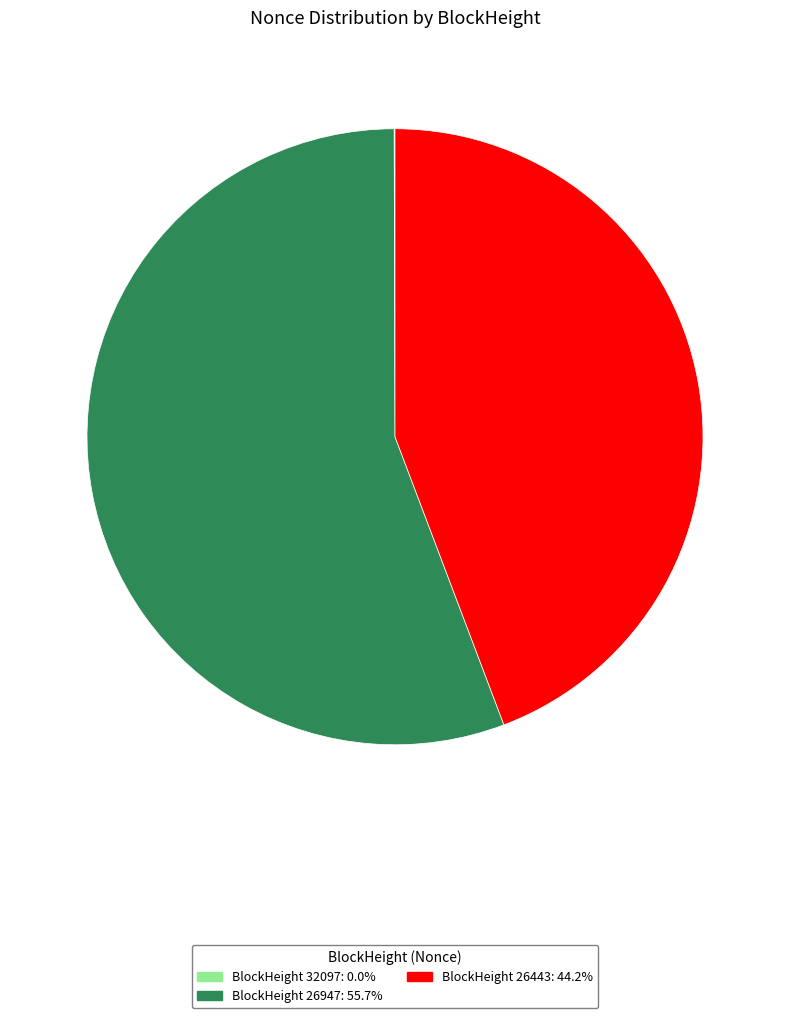

Does any single category account for the majority?

Yes